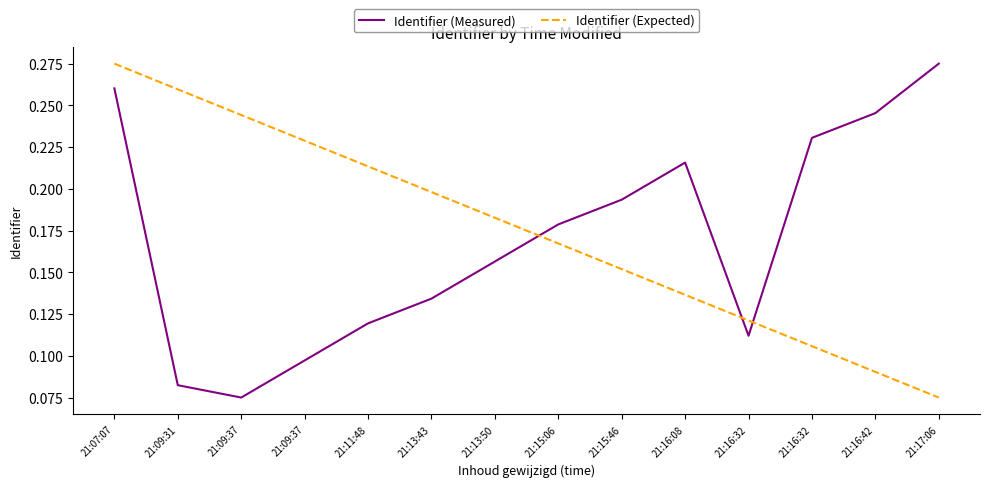

How many interior local valleys does the Identifier (Measured) series have?

2